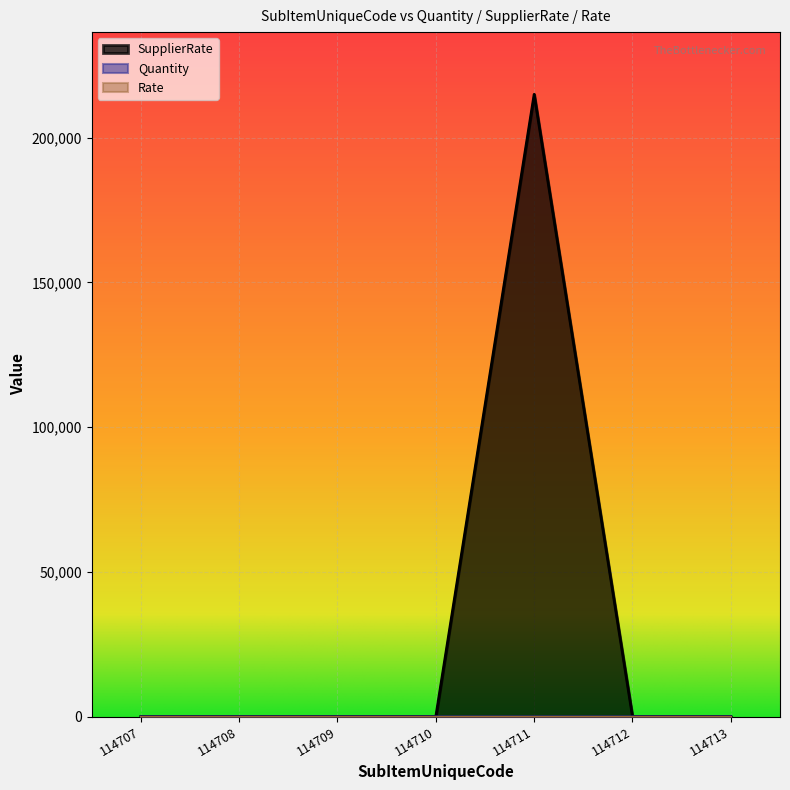

At which category is the sum across all series the highest?

114711